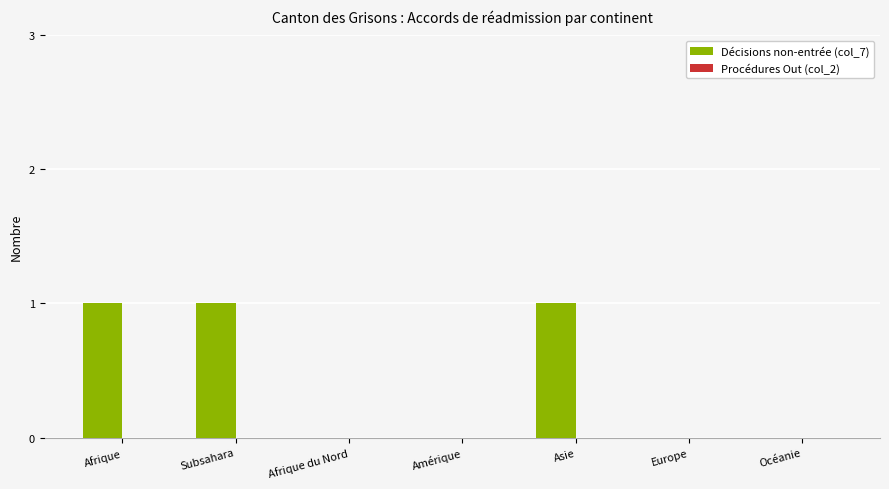

Which has a higher value, Asie or Afrique du Nord?

Asie